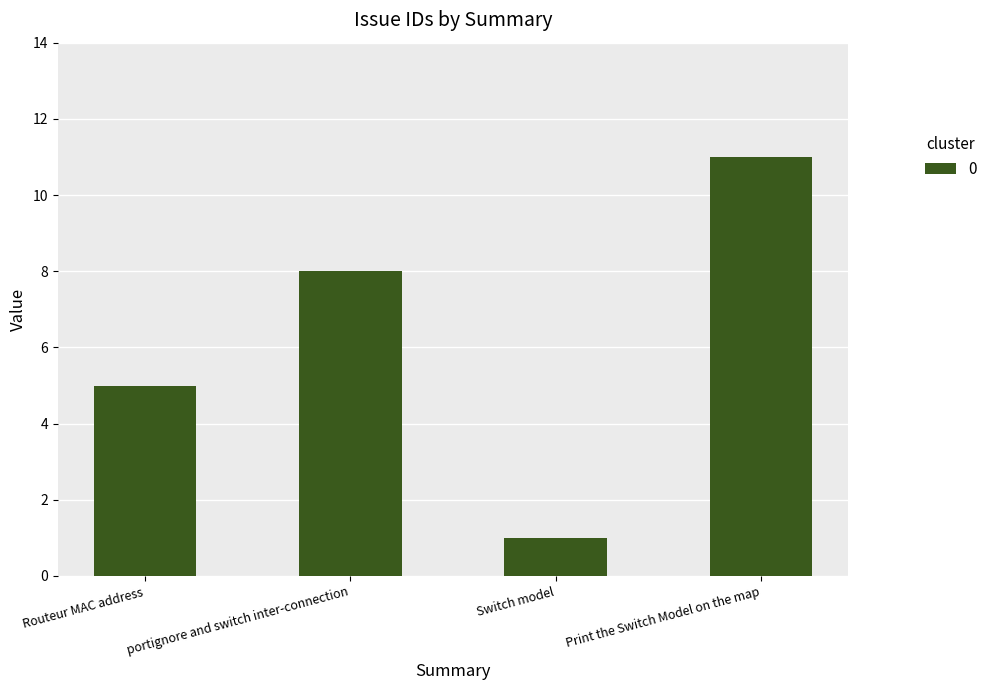

List the labels in order of value, smallest first.

Switch model, Routeur MAC address, portignore and switch inter-connection, Print the Switch Model on the map